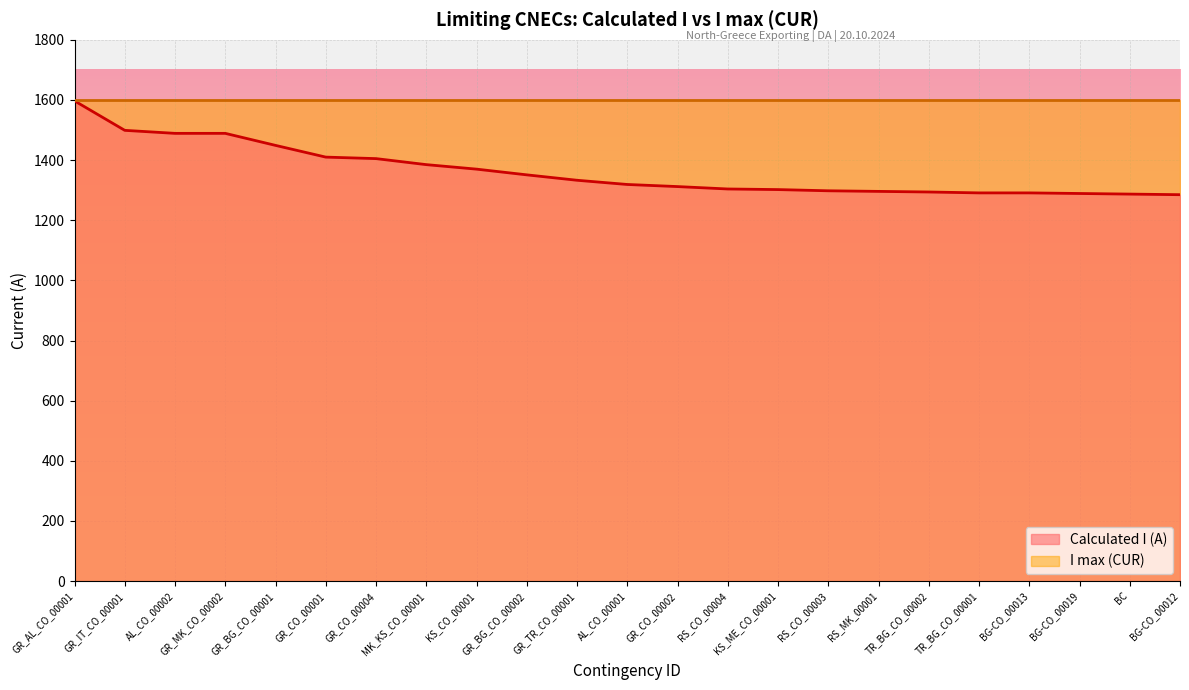

What is the difference between the maximum and second lowest values?

310